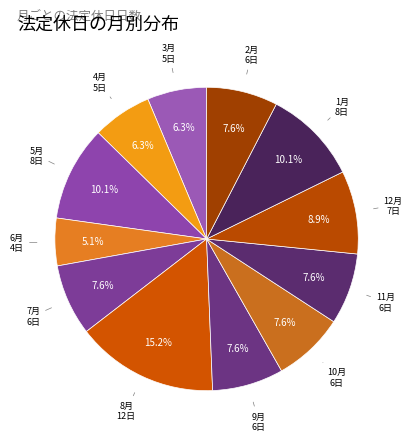

How many slices are in this pie chart?

12